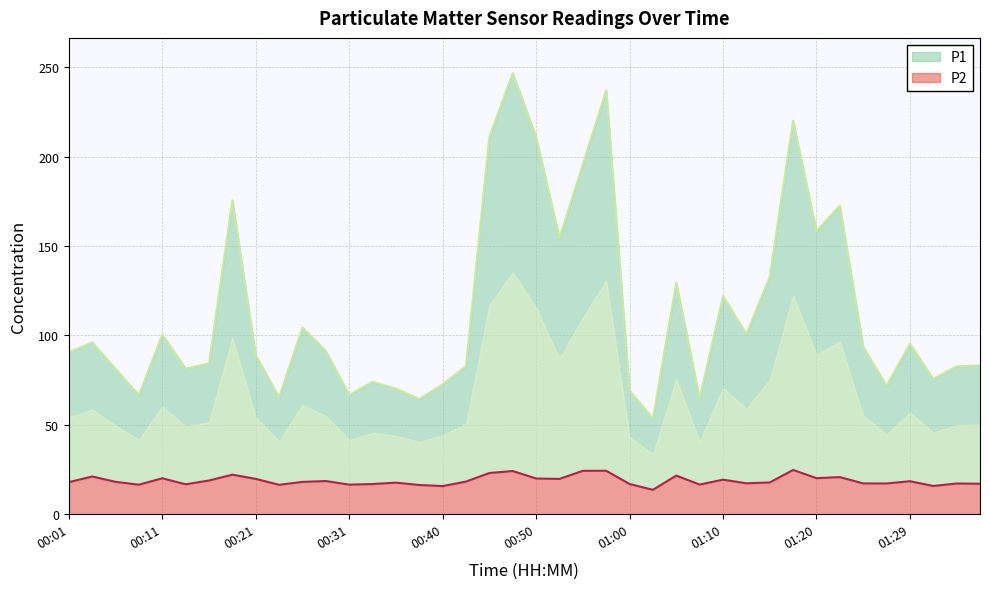

What is the difference between the second highest and minimum values in the P1 series?

183.6